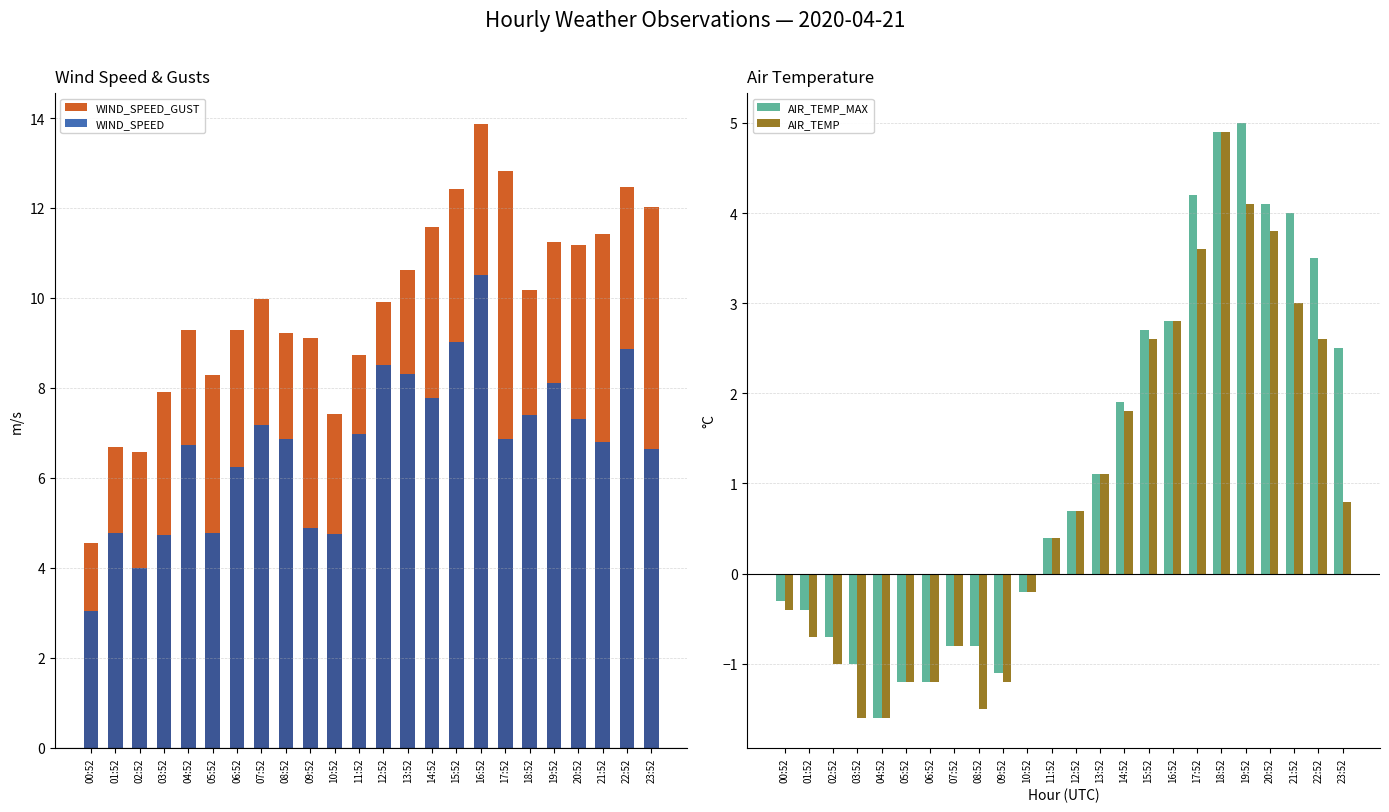

The value of WIND_SPEED at 23:52 is 6.6. True or false?

True